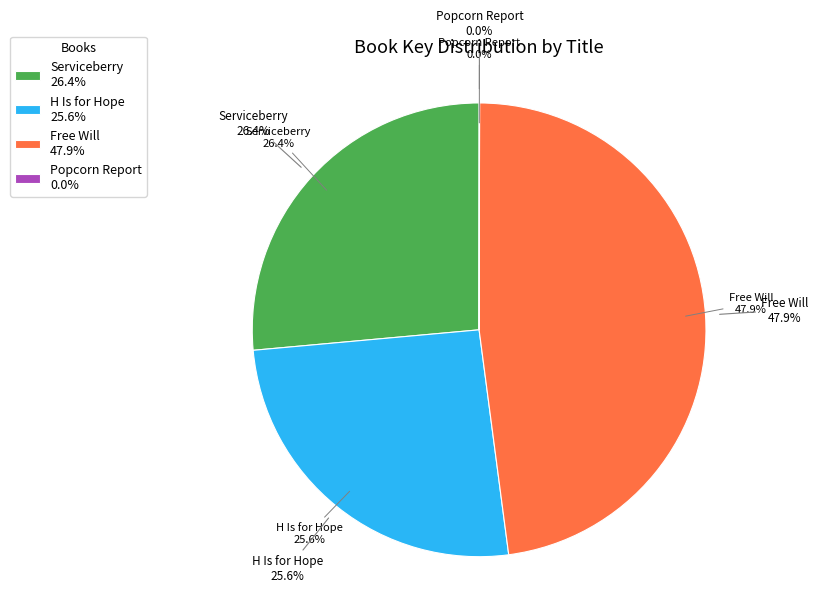

What portion of the pie excludes Serviceberry?

73.6%